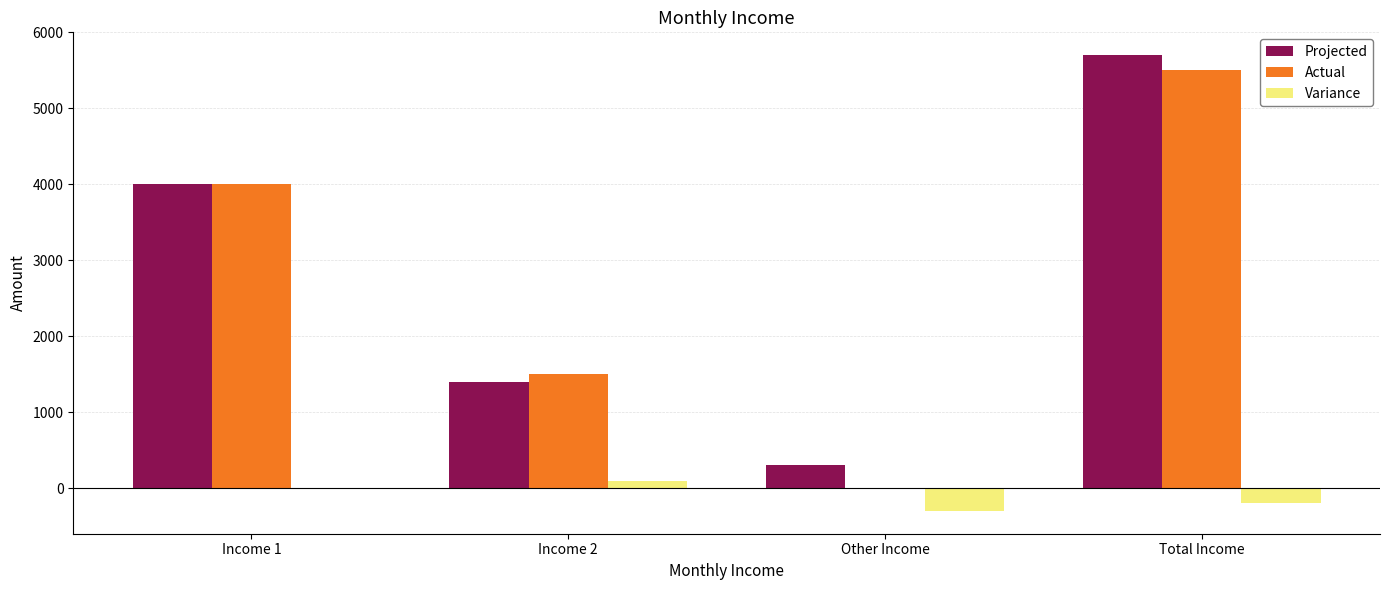

Reading left to right, what are all the values shown in this chart?

Projected: 4000	1400	300	5700
Actual: 4000	1500	0	5500
Variance: 0	100	-300	-200